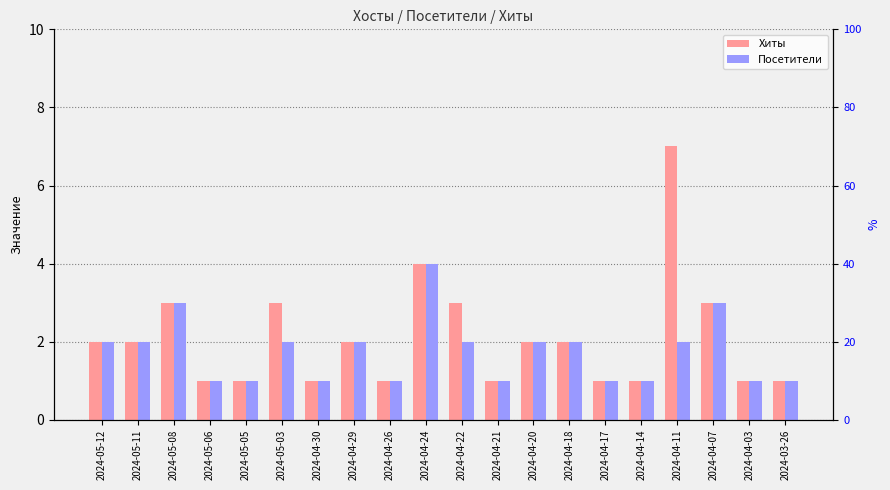

How many categories are shown in the chart?

20